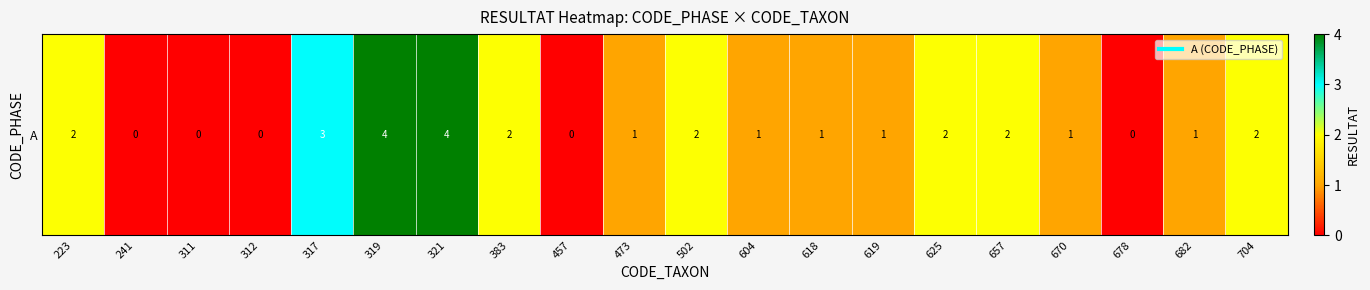

Between 678 and 618, which is larger?

618